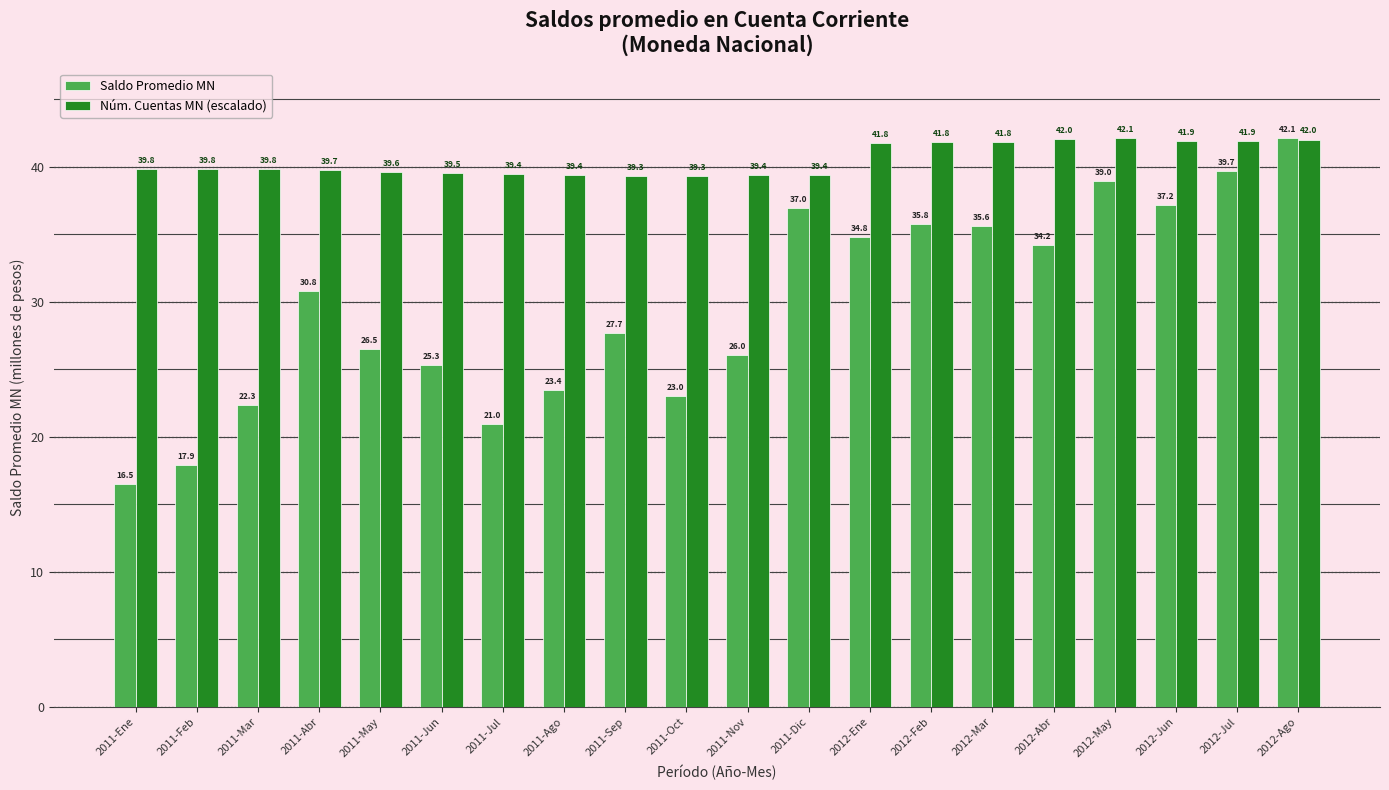

Rank the series at 2011-Ene from highest to lowest value.

Núm. Cuentas MN (escalado), Saldo Promedio MN